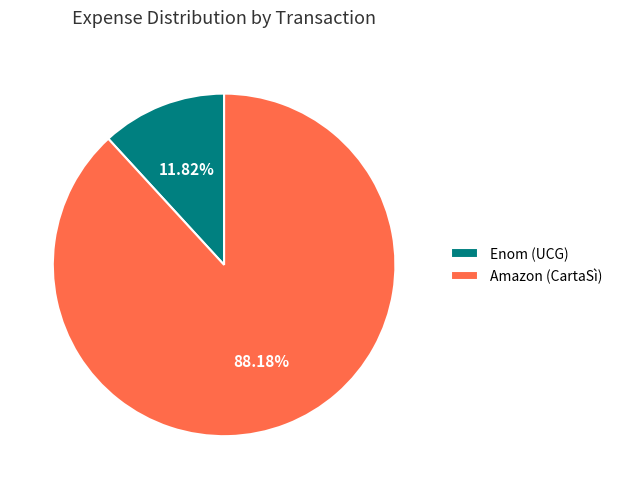

To the nearest percent, what portion does Amazon (CartaSì) represent?

88%